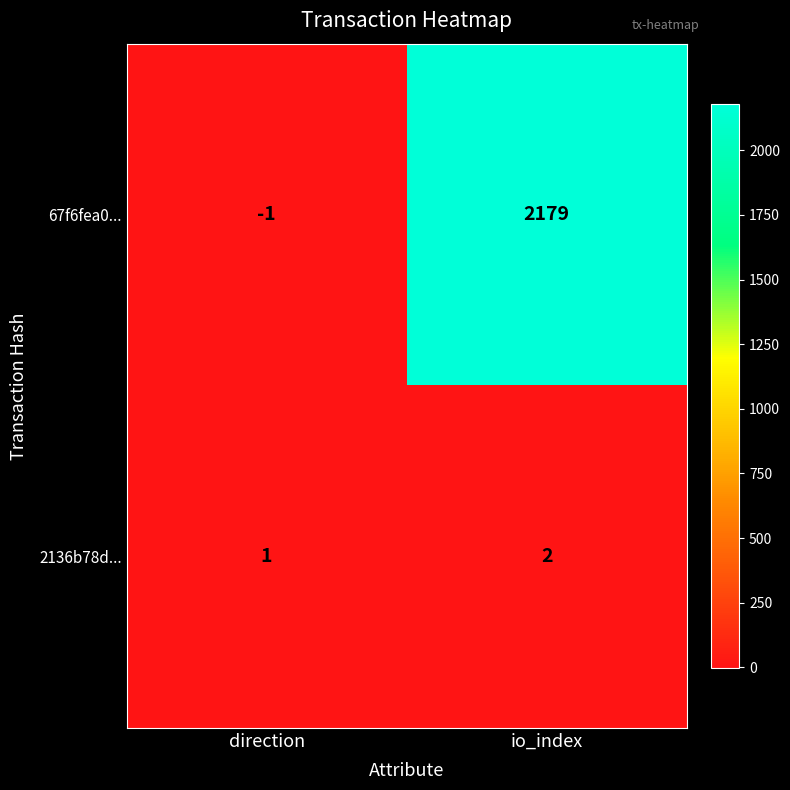

The value of 2136b78d... at io_index is 2. True or false?

True